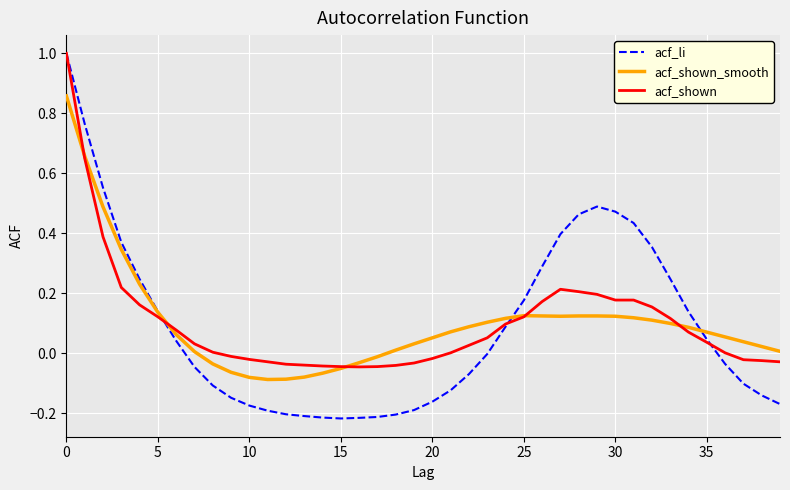

What is the greatest value displayed?

1.0